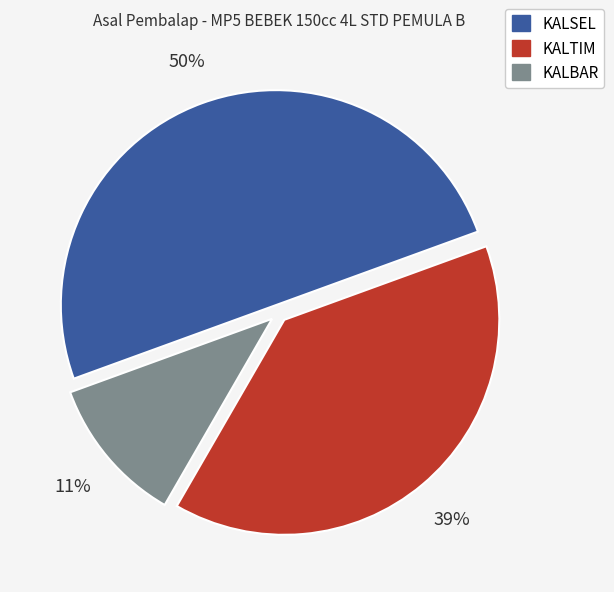

Is KALBAR the majority of the pie?

No